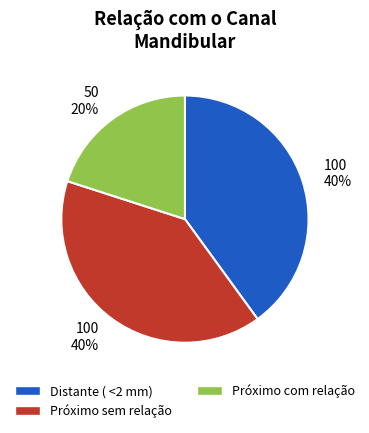

To the nearest percent, what is the average slice percentage?

33%